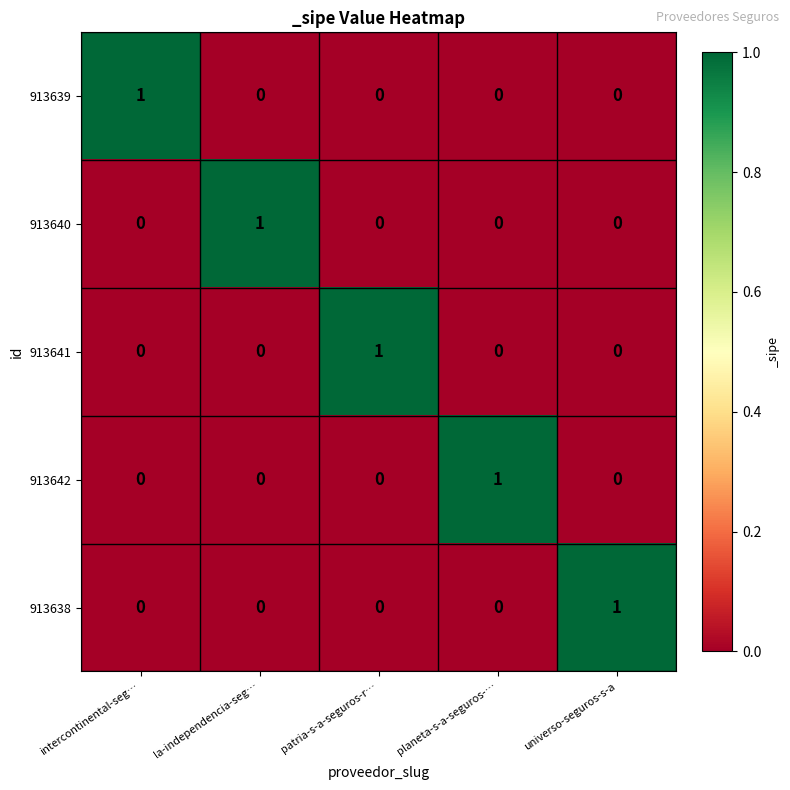

How many distinct data groups are displayed?

5